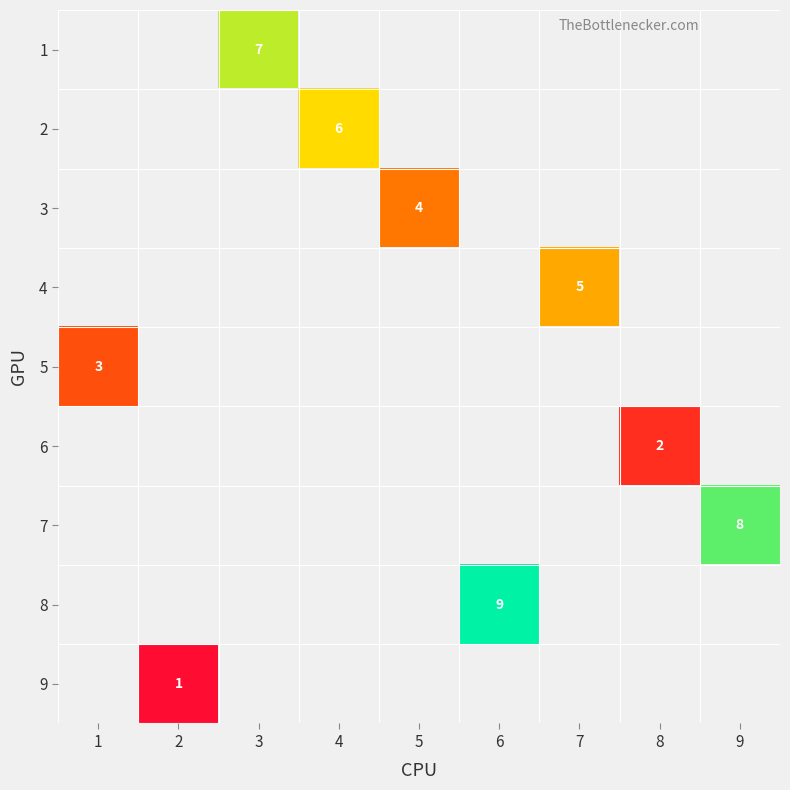

Between 1 and 6, which is larger?

6